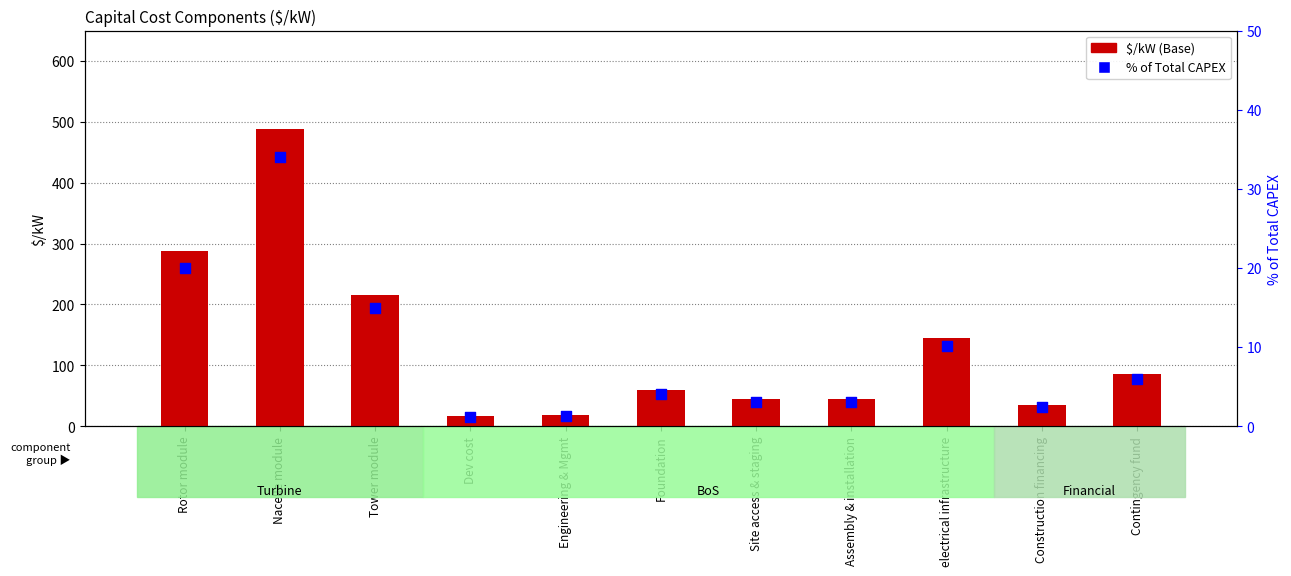

Which series has the largest total across all categories?

$/kW (Base)